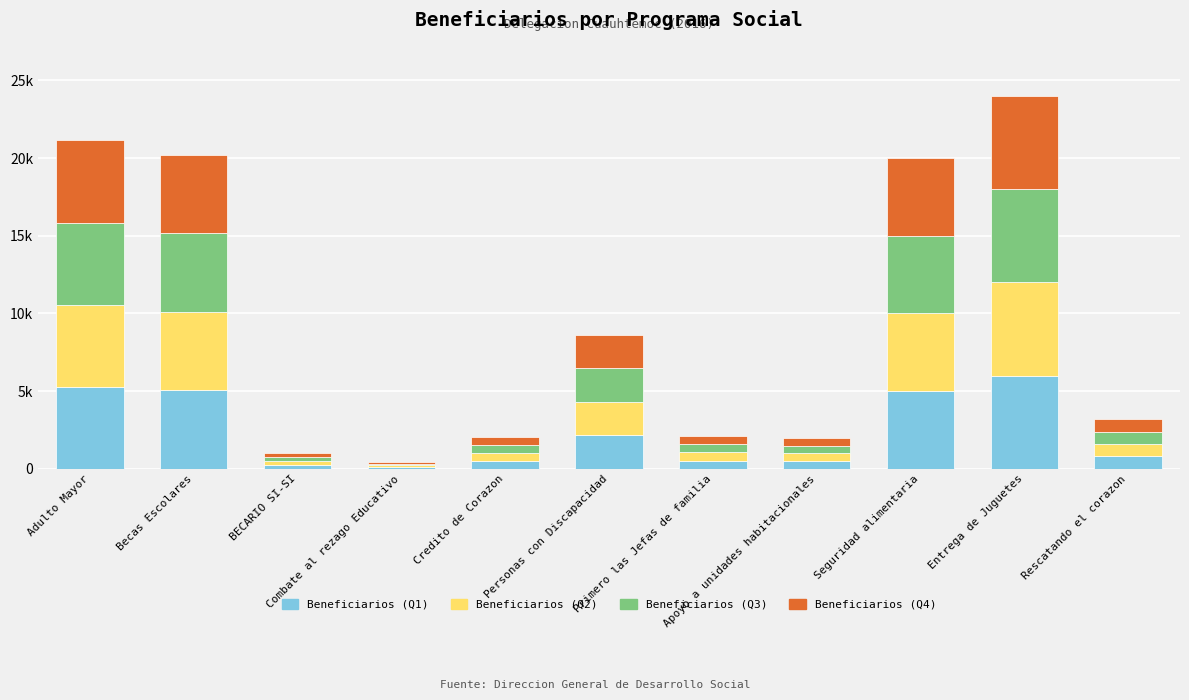

List the labels in order of Beneficiarios (Q1) value, largest first.

Entrega de Juguetes, Adulto Mayor, Becas Escolares, Seguridad alimentaria, Personas con Discapacidad, Rescatando el corazon, Primero las Jefas de familia, Credito de Corazon, Apoyo a unidades habitacionales, BECARIO SI-SI, Combate al rezago Educativo